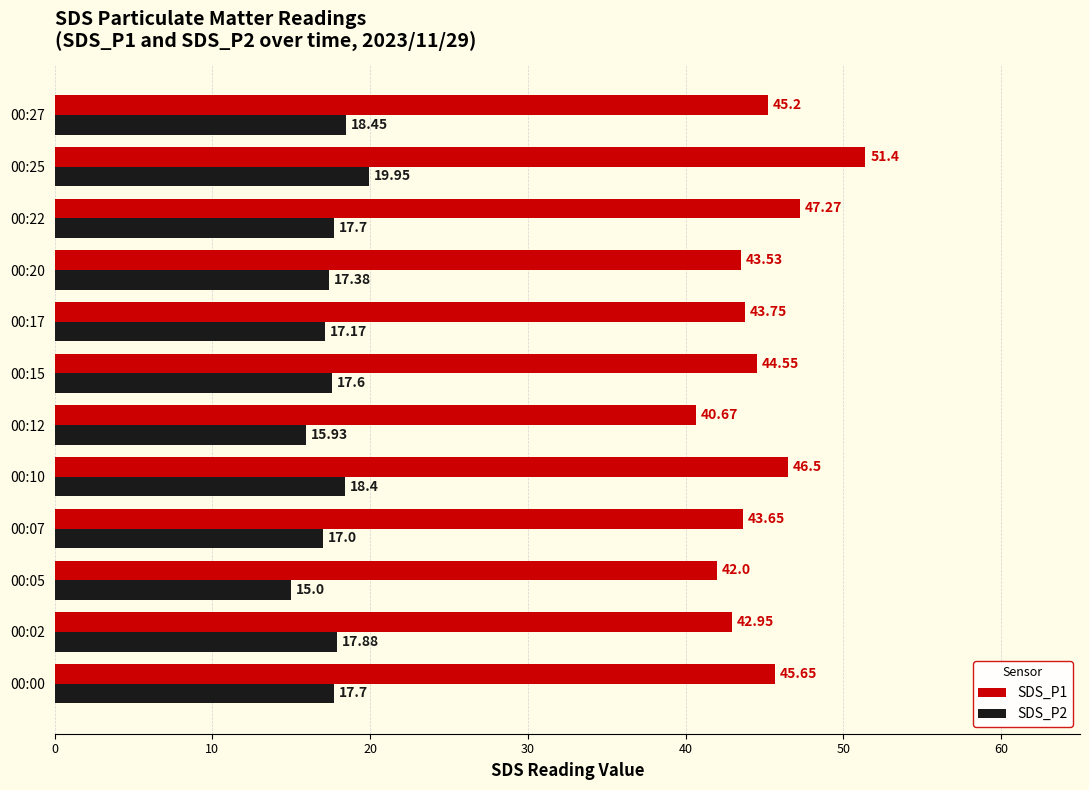

Count the number of categories in the chart.

12